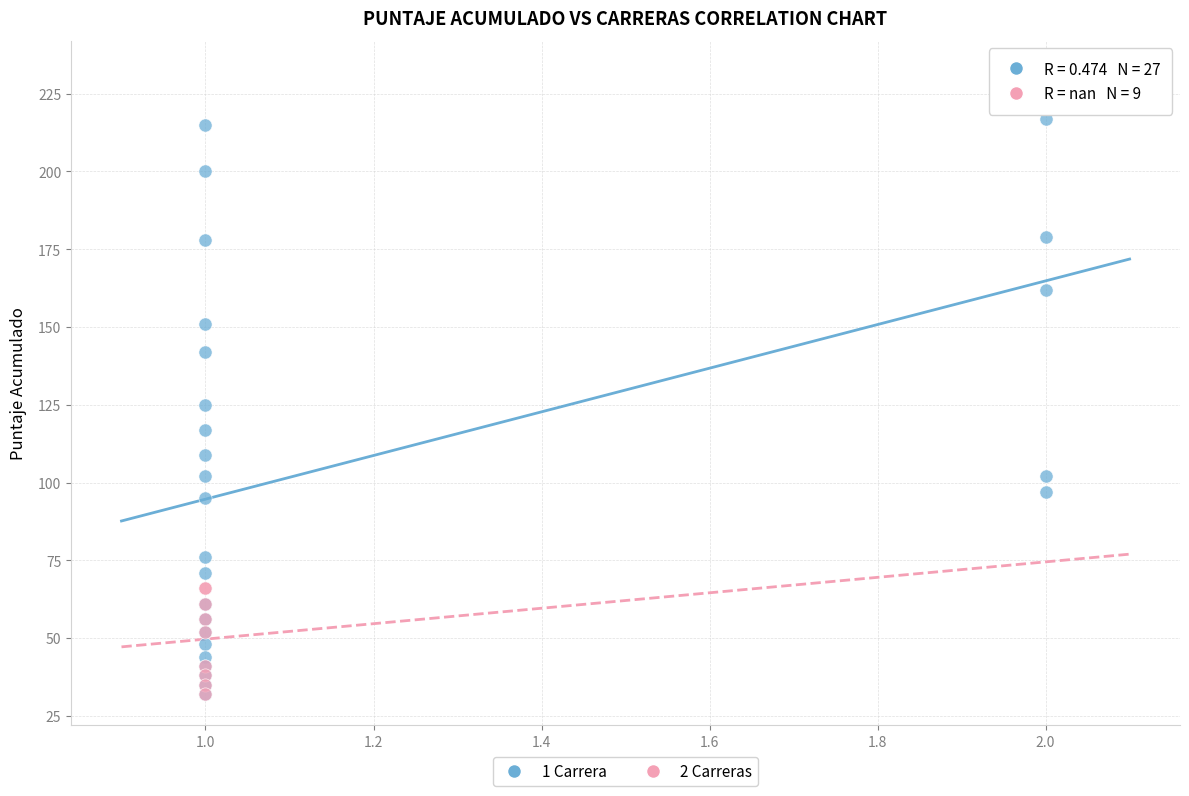

Which series has the largest Y range (max minus min)?

1 Carrera